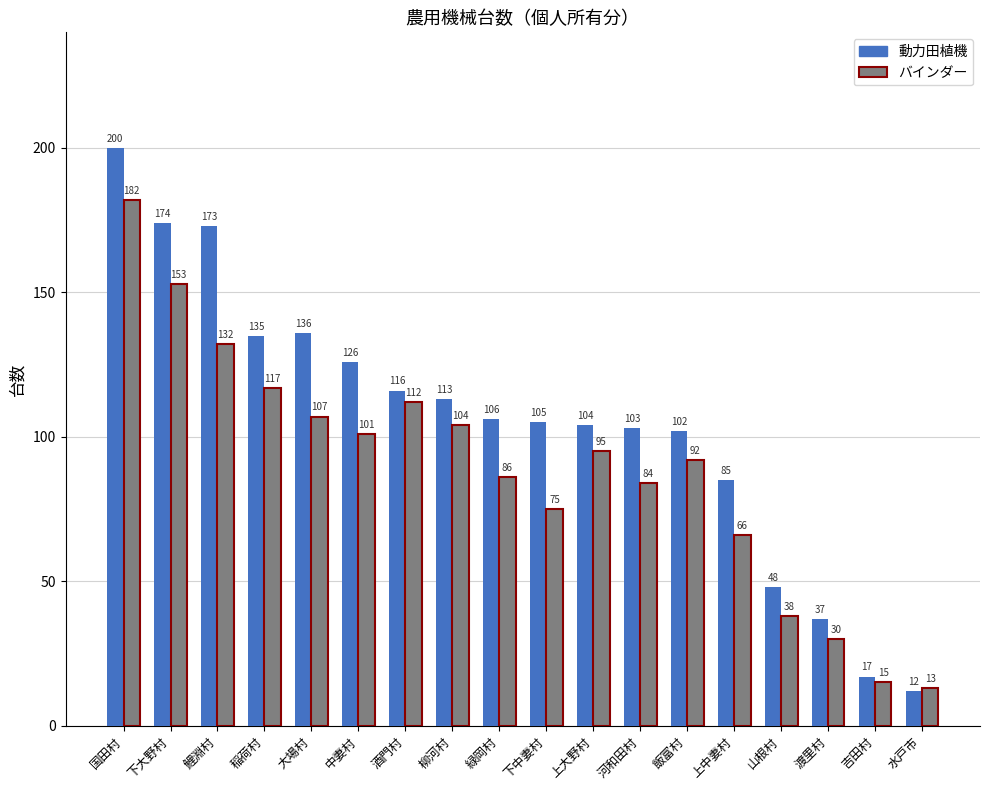

What position from the right is 渡里村?

3